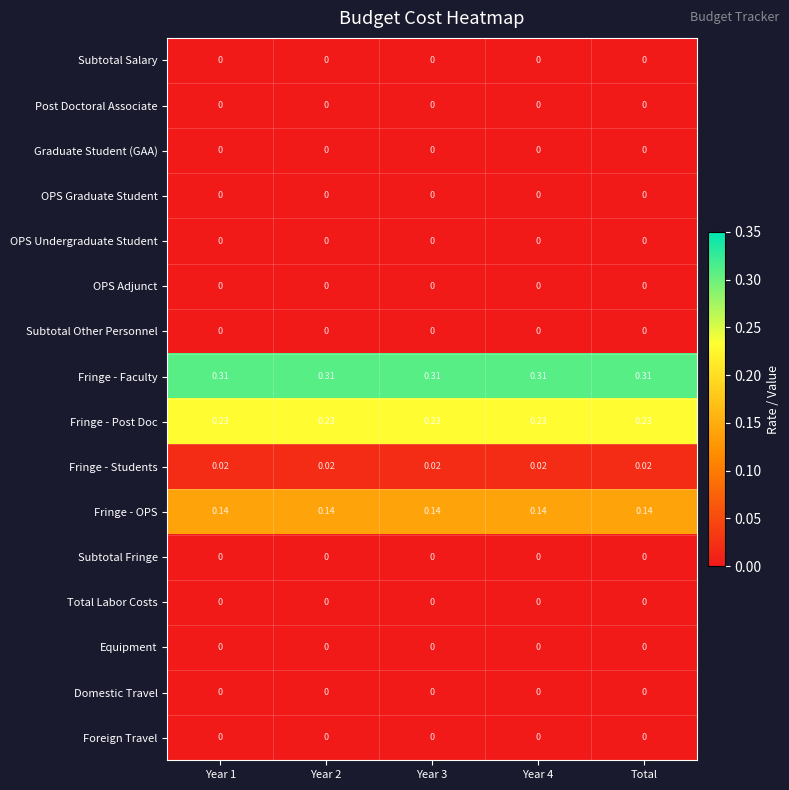

What is the spread (max minus min) of values at Year 1?

0.3